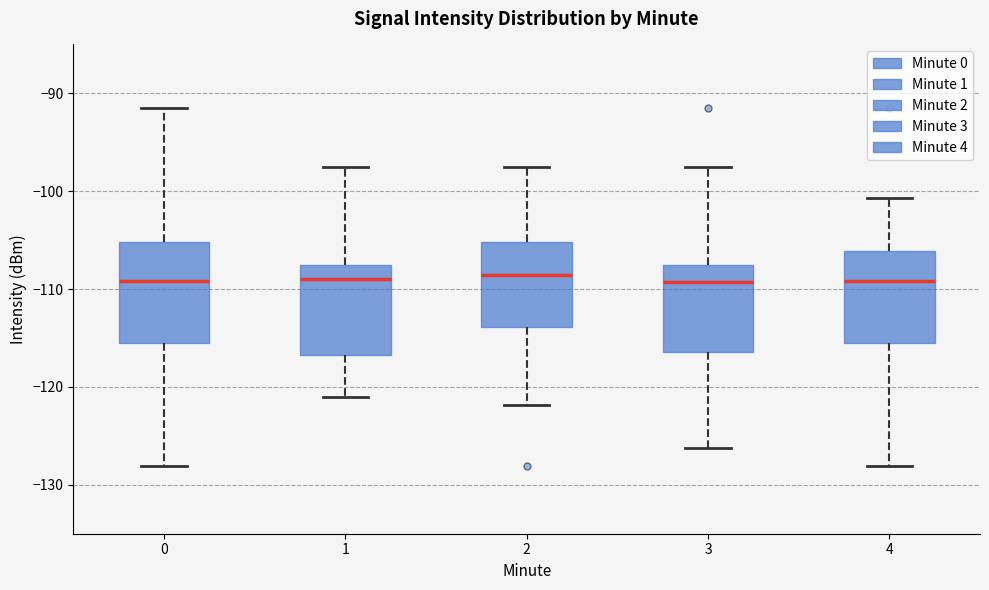

Reading left to right, transcribe this box plot: for each box, give where its median line is, the range the box spans, and where its two whiskers end, as read against the y-axis. The values are not printed on the chart, so give them approximately, as read against the axis.

0: median -109, box -116 to -105, whiskers -128 to -91
1: median -109, box -117 to -108, whiskers -121 to -97
2: median -109, box -114 to -105, whiskers -122 to -97
3: median -109, box -116 to -108, whiskers -126 to -97
4: median -109, box -116 to -106, whiskers -128 to -101